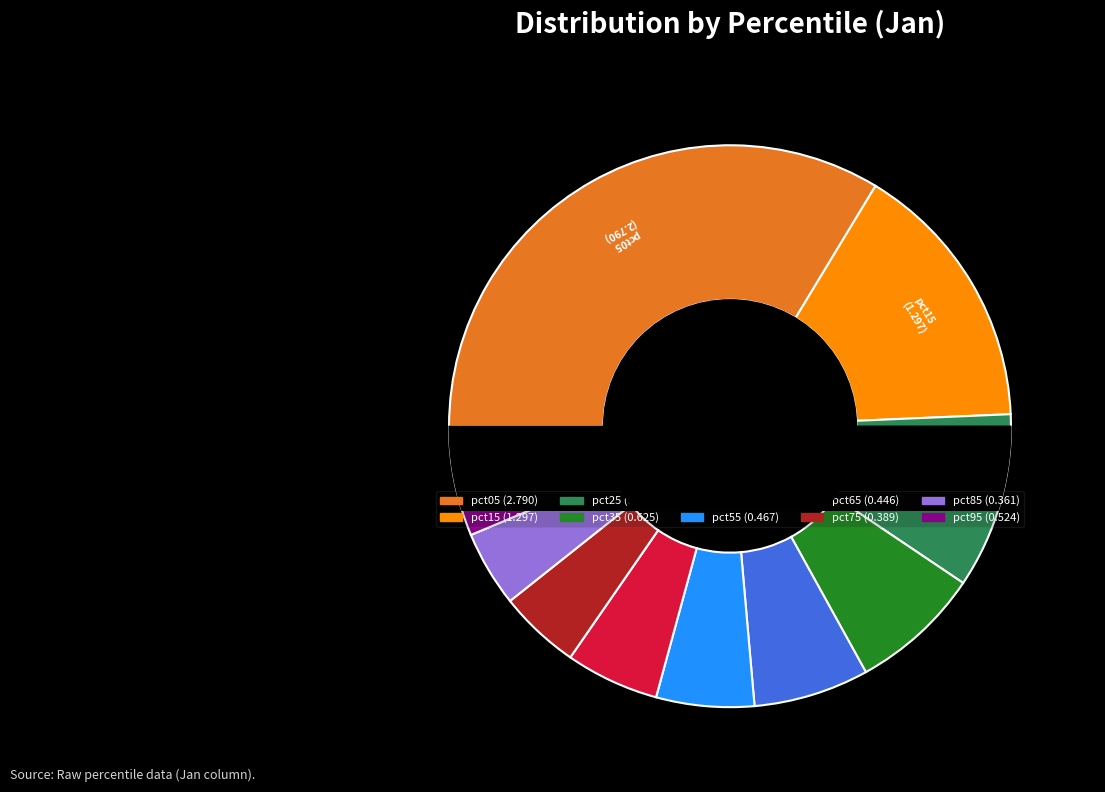

Which has a higher value, pct55 or pct65?

pct55